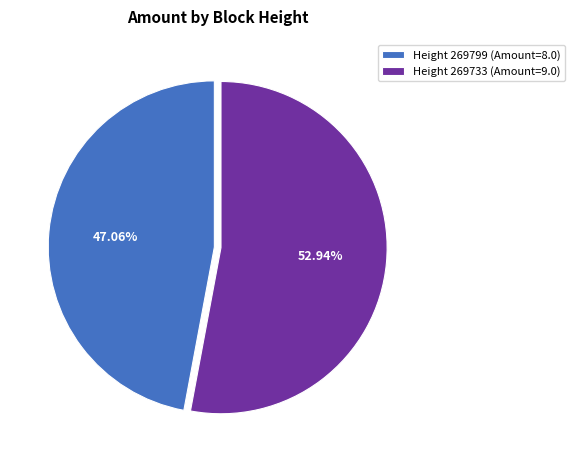

Which category has the biggest portion of the pie?

Height 269733 (Amount=9.0)